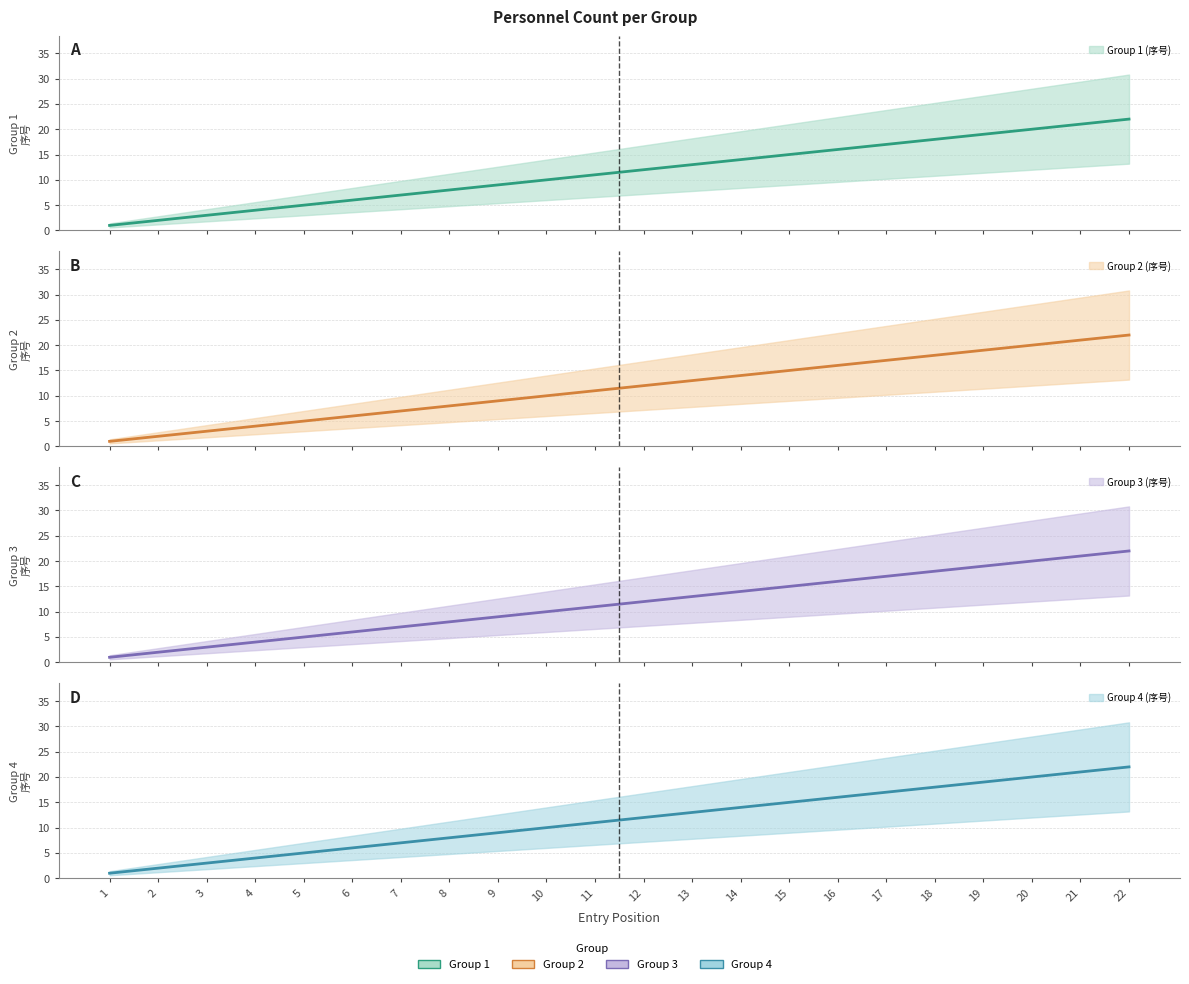

Between 16 and 20, which is larger?

20